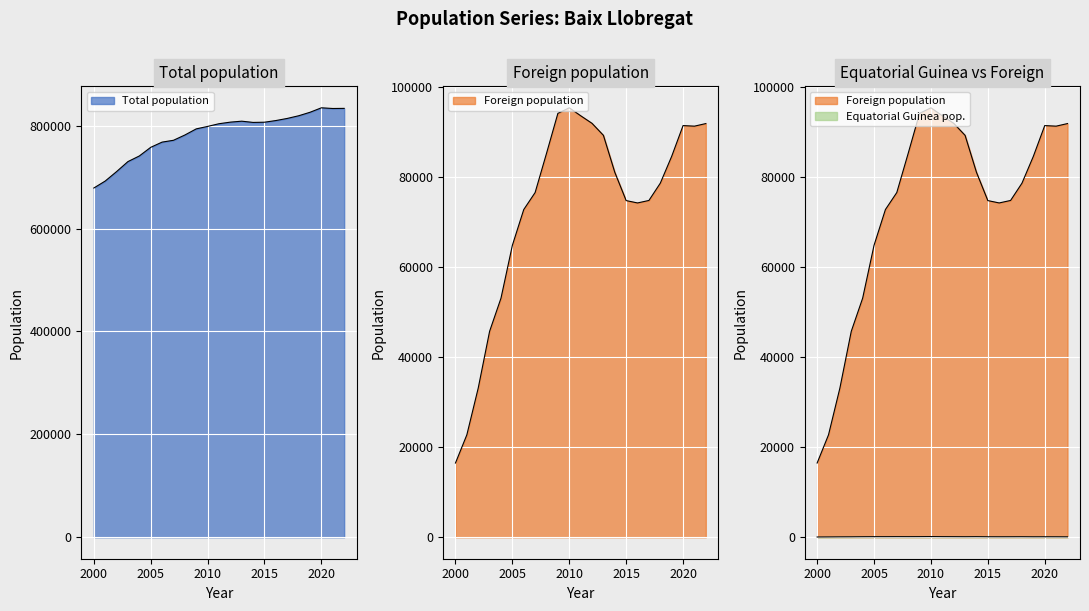

Does the chart display data point markers on the line(s)?

No